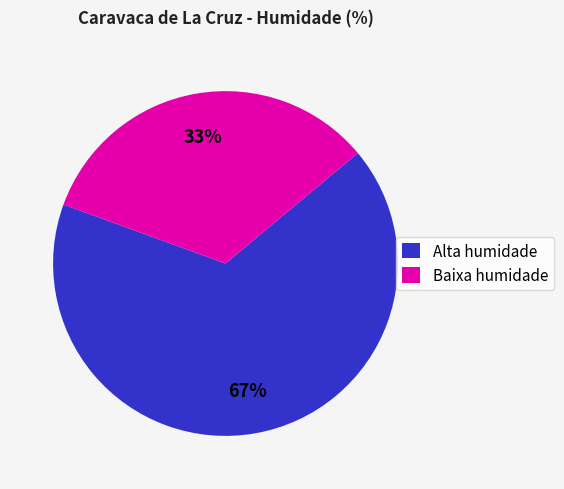

Between Baixa humidade and Alta humidade, which is larger?

Alta humidade